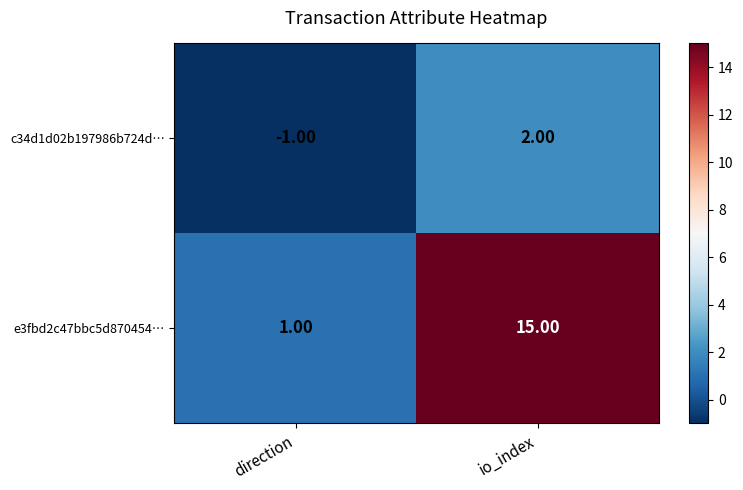

How many categories are shown in the chart?

2